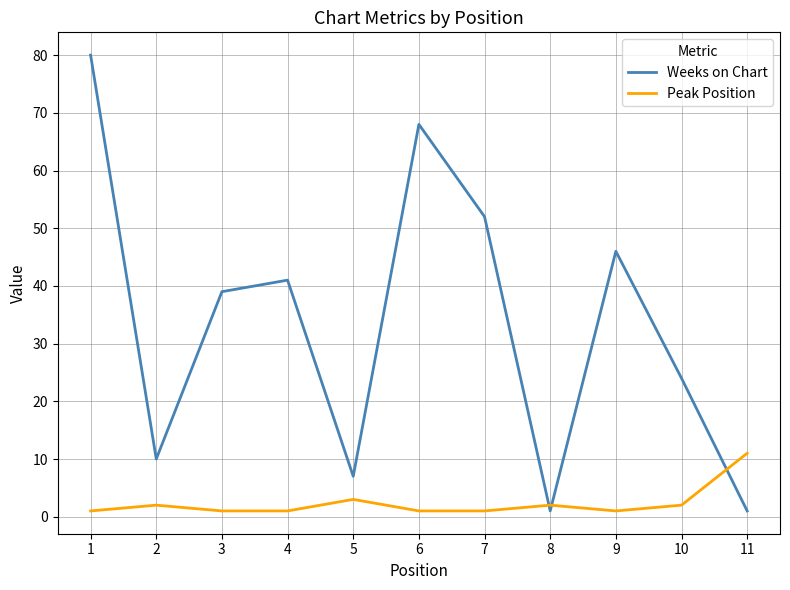

Between 3 and 5, which series saw the biggest shift?

Weeks on Chart